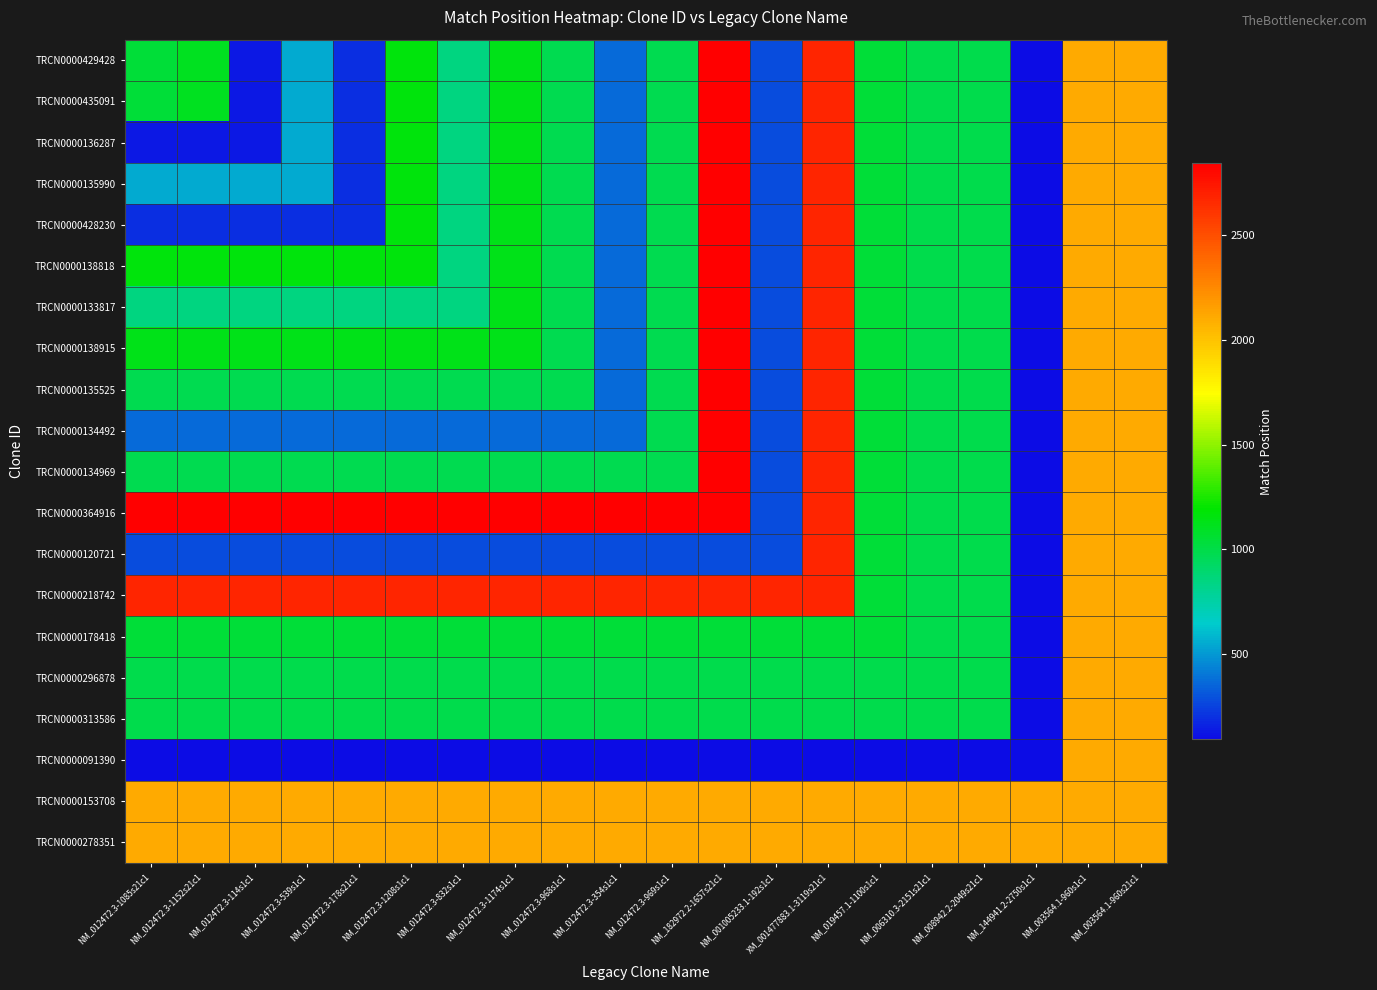

Reading right to left, transcribe all the data shown in this chart.

TRCN0000429428: NM_003564.1-960s21c1=2108	NM_003564.1-960s1c1=2108	NM_144941.2-2750s1c1=92	NM_008942.2-2049s21c1=987	NM_006310.3-2151s21c1=987	NM_019457.1-1100s1c1=1039	XM_001477883.1-3119s21c1=2675	NM_001005233.1-192s1c1=277	NM_182972.2-1657s21c1=2843	NM_012472.3-969s1c1=983	NM_012472.3-354s1c1=368	NM_012472.3-968s1c1=982	NM_012472.3-1174s1c1=1128	NM_012472.3-832s1c1=846	NM_012472.3-1208s1c1=1162	NM_012472.3-178s21c1=192	NM_012472.3-539s1c1=553	NM_012472.3-114s1c1=128	NM_012472.3-1152s21c1=1106	NM_012472.3-1085s21c1=1039
TRCN0000435091: NM_003564.1-960s21c1=2108	NM_003564.1-960s1c1=2108	NM_144941.2-2750s1c1=92	NM_008942.2-2049s21c1=987	NM_006310.3-2151s21c1=987	NM_019457.1-1100s1c1=1039	XM_001477883.1-3119s21c1=2675	NM_001005233.1-192s1c1=277	NM_182972.2-1657s21c1=2843	NM_012472.3-969s1c1=983	NM_012472.3-354s1c1=368	NM_012472.3-968s1c1=982	NM_012472.3-1174s1c1=1128	NM_012472.3-832s1c1=846	NM_012472.3-1208s1c1=1162	NM_012472.3-178s21c1=192	NM_012472.3-539s1c1=553	NM_012472.3-114s1c1=128	NM_012472.3-1152s21c1=1106	NM_012472.3-1085s21c1=1039
TRCN0000136287: NM_003564.1-960s21c1=2108	NM_003564.1-960s1c1=2108	NM_144941.2-2750s1c1=92	NM_008942.2-2049s21c1=987	NM_006310.3-2151s21c1=987	NM_019457.1-1100s1c1=1039	XM_001477883.1-3119s21c1=2675	NM_001005233.1-192s1c1=277	NM_182972.2-1657s21c1=2843	NM_012472.3-969s1c1=983	NM_012472.3-354s1c1=368	NM_012472.3-968s1c1=982	NM_012472.3-1174s1c1=1128	NM_012472.3-832s1c1=846	NM_012472.3-1208s1c1=1162	NM_012472.3-178s21c1=192	NM_012472.3-539s1c1=553	NM_012472.3-114s1c1=128	NM_012472.3-1152s21c1=128	NM_012472.3-1085s21c1=128
TRCN0000135990: NM_003564.1-960s21c1=2108	NM_003564.1-960s1c1=2108	NM_144941.2-2750s1c1=92	NM_008942.2-2049s21c1=987	NM_006310.3-2151s21c1=987	NM_019457.1-1100s1c1=1039	XM_001477883.1-3119s21c1=2675	NM_001005233.1-192s1c1=277	NM_182972.2-1657s21c1=2843	NM_012472.3-969s1c1=983	NM_012472.3-354s1c1=368	NM_012472.3-968s1c1=982	NM_012472.3-1174s1c1=1128	NM_012472.3-832s1c1=846	NM_012472.3-1208s1c1=1162	NM_012472.3-178s21c1=192	NM_012472.3-539s1c1=553	NM_012472.3-114s1c1=553	NM_012472.3-1152s21c1=553	NM_012472.3-1085s21c1=553
TRCN0000428230: NM_003564.1-960s21c1=2108	NM_003564.1-960s1c1=2108	NM_144941.2-2750s1c1=92	NM_008942.2-2049s21c1=987	NM_006310.3-2151s21c1=987	NM_019457.1-1100s1c1=1039	XM_001477883.1-3119s21c1=2675	NM_001005233.1-192s1c1=277	NM_182972.2-1657s21c1=2843	NM_012472.3-969s1c1=983	NM_012472.3-354s1c1=368	NM_012472.3-968s1c1=982	NM_012472.3-1174s1c1=1128	NM_012472.3-832s1c1=846	NM_012472.3-1208s1c1=1162	NM_012472.3-178s21c1=192	NM_012472.3-539s1c1=192	NM_012472.3-114s1c1=192	NM_012472.3-1152s21c1=192	NM_012472.3-1085s21c1=192
TRCN0000138818: NM_003564.1-960s21c1=2108	NM_003564.1-960s1c1=2108	NM_144941.2-2750s1c1=92	NM_008942.2-2049s21c1=987	NM_006310.3-2151s21c1=987	NM_019457.1-1100s1c1=1039	XM_001477883.1-3119s21c1=2675	NM_001005233.1-192s1c1=277	NM_182972.2-1657s21c1=2843	NM_012472.3-969s1c1=983	NM_012472.3-354s1c1=368	NM_012472.3-968s1c1=982	NM_012472.3-1174s1c1=1128	NM_012472.3-832s1c1=846	NM_012472.3-1208s1c1=1162	NM_012472.3-178s21c1=1162	NM_012472.3-539s1c1=1162	NM_012472.3-114s1c1=1162	NM_012472.3-1152s21c1=1162	NM_012472.3-1085s21c1=1162
TRCN0000133817: NM_003564.1-960s21c1=2108	NM_003564.1-960s1c1=2108	NM_144941.2-2750s1c1=92	NM_008942.2-2049s21c1=987	NM_006310.3-2151s21c1=987	NM_019457.1-1100s1c1=1039	XM_001477883.1-3119s21c1=2675	NM_001005233.1-192s1c1=277	NM_182972.2-1657s21c1=2843	NM_012472.3-969s1c1=983	NM_012472.3-354s1c1=368	NM_012472.3-968s1c1=982	NM_012472.3-1174s1c1=1128	NM_012472.3-832s1c1=846	NM_012472.3-1208s1c1=846	NM_012472.3-178s21c1=846	NM_012472.3-539s1c1=846	NM_012472.3-114s1c1=846	NM_012472.3-1152s21c1=846	NM_012472.3-1085s21c1=846
TRCN0000138915: NM_003564.1-960s21c1=2108	NM_003564.1-960s1c1=2108	NM_144941.2-2750s1c1=92	NM_008942.2-2049s21c1=987	NM_006310.3-2151s21c1=987	NM_019457.1-1100s1c1=1039	XM_001477883.1-3119s21c1=2675	NM_001005233.1-192s1c1=277	NM_182972.2-1657s21c1=2843	NM_012472.3-969s1c1=983	NM_012472.3-354s1c1=368	NM_012472.3-968s1c1=982	NM_012472.3-1174s1c1=1128	NM_012472.3-832s1c1=1128	NM_012472.3-1208s1c1=1128	NM_012472.3-178s21c1=1128	NM_012472.3-539s1c1=1128	NM_012472.3-114s1c1=1128	NM_012472.3-1152s21c1=1128	NM_012472.3-1085s21c1=1128
TRCN0000135525: NM_003564.1-960s21c1=2108	NM_003564.1-960s1c1=2108	NM_144941.2-2750s1c1=92	NM_008942.2-2049s21c1=987	NM_006310.3-2151s21c1=987	NM_019457.1-1100s1c1=1039	XM_001477883.1-3119s21c1=2675	NM_001005233.1-192s1c1=277	NM_182972.2-1657s21c1=2843	NM_012472.3-969s1c1=983	NM_012472.3-354s1c1=368	NM_012472.3-968s1c1=982	NM_012472.3-1174s1c1=982	NM_012472.3-832s1c1=982	NM_012472.3-1208s1c1=982	NM_012472.3-178s21c1=982	NM_012472.3-539s1c1=982	NM_012472.3-114s1c1=982	NM_012472.3-1152s21c1=982	NM_012472.3-1085s21c1=982
TRCN0000134492: NM_003564.1-960s21c1=2108	NM_003564.1-960s1c1=2108	NM_144941.2-2750s1c1=92	NM_008942.2-2049s21c1=987	NM_006310.3-2151s21c1=987	NM_019457.1-1100s1c1=1039	XM_001477883.1-3119s21c1=2675	NM_001005233.1-192s1c1=277	NM_182972.2-1657s21c1=2843	NM_012472.3-969s1c1=983	NM_012472.3-354s1c1=368	NM_012472.3-968s1c1=368	NM_012472.3-1174s1c1=368	NM_012472.3-832s1c1=368	NM_012472.3-1208s1c1=368	NM_012472.3-178s21c1=368	NM_012472.3-539s1c1=368	NM_012472.3-114s1c1=368	NM_012472.3-1152s21c1=368	NM_012472.3-1085s21c1=368
TRCN0000134969: NM_003564.1-960s21c1=2108	NM_003564.1-960s1c1=2108	NM_144941.2-2750s1c1=92	NM_008942.2-2049s21c1=987	NM_006310.3-2151s21c1=987	NM_019457.1-1100s1c1=1039	XM_001477883.1-3119s21c1=2675	NM_001005233.1-192s1c1=277	NM_182972.2-1657s21c1=2843	NM_012472.3-969s1c1=983	NM_012472.3-354s1c1=983	NM_012472.3-968s1c1=983	NM_012472.3-1174s1c1=983	NM_012472.3-832s1c1=983	NM_012472.3-1208s1c1=983	NM_012472.3-178s21c1=983	NM_012472.3-539s1c1=983	NM_012472.3-114s1c1=983	NM_012472.3-1152s21c1=983	NM_012472.3-1085s21c1=983
TRCN0000364916: NM_003564.1-960s21c1=2108	NM_003564.1-960s1c1=2108	NM_144941.2-2750s1c1=92	NM_008942.2-2049s21c1=987	NM_006310.3-2151s21c1=987	NM_019457.1-1100s1c1=1039	XM_001477883.1-3119s21c1=2675	NM_001005233.1-192s1c1=277	NM_182972.2-1657s21c1=2843	NM_012472.3-969s1c1=2843	NM_012472.3-354s1c1=2843	NM_012472.3-968s1c1=2843	NM_012472.3-1174s1c1=2843	NM_012472.3-832s1c1=2843	NM_012472.3-1208s1c1=2843	NM_012472.3-178s21c1=2843	NM_012472.3-539s1c1=2843	NM_012472.3-114s1c1=2843	NM_012472.3-1152s21c1=2843	NM_012472.3-1085s21c1=2843
TRCN0000120721: NM_003564.1-960s21c1=2108	NM_003564.1-960s1c1=2108	NM_144941.2-2750s1c1=92	NM_008942.2-2049s21c1=987	NM_006310.3-2151s21c1=987	NM_019457.1-1100s1c1=1039	XM_001477883.1-3119s21c1=2675	NM_001005233.1-192s1c1=277	NM_182972.2-1657s21c1=277	NM_012472.3-969s1c1=277	NM_012472.3-354s1c1=277	NM_012472.3-968s1c1=277	NM_012472.3-1174s1c1=277	NM_012472.3-832s1c1=277	NM_012472.3-1208s1c1=277	NM_012472.3-178s21c1=277	NM_012472.3-539s1c1=277	NM_012472.3-114s1c1=277	NM_012472.3-1152s21c1=277	NM_012472.3-1085s21c1=277
TRCN0000218742: NM_003564.1-960s21c1=2108	NM_003564.1-960s1c1=2108	NM_144941.2-2750s1c1=92	NM_008942.2-2049s21c1=987	NM_006310.3-2151s21c1=987	NM_019457.1-1100s1c1=1039	XM_001477883.1-3119s21c1=2675	NM_001005233.1-192s1c1=2675	NM_182972.2-1657s21c1=2675	NM_012472.3-969s1c1=2675	NM_012472.3-354s1c1=2675	NM_012472.3-968s1c1=2675	NM_012472.3-1174s1c1=2675	NM_012472.3-832s1c1=2675	NM_012472.3-1208s1c1=2675	NM_012472.3-178s21c1=2675	NM_012472.3-539s1c1=2675	NM_012472.3-114s1c1=2675	NM_012472.3-1152s21c1=2675	NM_012472.3-1085s21c1=2675
TRCN0000178418: NM_003564.1-960s21c1=2108	NM_003564.1-960s1c1=2108	NM_144941.2-2750s1c1=92	NM_008942.2-2049s21c1=987	NM_006310.3-2151s21c1=987	NM_019457.1-1100s1c1=1039	XM_001477883.1-3119s21c1=1039	NM_001005233.1-192s1c1=1039	NM_182972.2-1657s21c1=1039	NM_012472.3-969s1c1=1039	NM_012472.3-354s1c1=1039	NM_012472.3-968s1c1=1039	NM_012472.3-1174s1c1=1039	NM_012472.3-832s1c1=1039	NM_012472.3-1208s1c1=1039	NM_012472.3-178s21c1=1039	NM_012472.3-539s1c1=1039	NM_012472.3-114s1c1=1039	NM_012472.3-1152s21c1=1039	NM_012472.3-1085s21c1=1039
TRCN0000296878: NM_003564.1-960s21c1=2108	NM_003564.1-960s1c1=2108	NM_144941.2-2750s1c1=92	NM_008942.2-2049s21c1=987	NM_006310.3-2151s21c1=987	NM_019457.1-1100s1c1=987	XM_001477883.1-3119s21c1=987	NM_001005233.1-192s1c1=987	NM_182972.2-1657s21c1=987	NM_012472.3-969s1c1=987	NM_012472.3-354s1c1=987	NM_012472.3-968s1c1=987	NM_012472.3-1174s1c1=987	NM_012472.3-832s1c1=987	NM_012472.3-1208s1c1=987	NM_012472.3-178s21c1=987	NM_012472.3-539s1c1=987	NM_012472.3-114s1c1=987	NM_012472.3-1152s21c1=987	NM_012472.3-1085s21c1=987
TRCN0000313586: NM_003564.1-960s21c1=2108	NM_003564.1-960s1c1=2108	NM_144941.2-2750s1c1=92	NM_008942.2-2049s21c1=987	NM_006310.3-2151s21c1=987	NM_019457.1-1100s1c1=987	XM_001477883.1-3119s21c1=987	NM_001005233.1-192s1c1=987	NM_182972.2-1657s21c1=987	NM_012472.3-969s1c1=987	NM_012472.3-354s1c1=987	NM_012472.3-968s1c1=987	NM_012472.3-1174s1c1=987	NM_012472.3-832s1c1=987	NM_012472.3-1208s1c1=987	NM_012472.3-178s21c1=987	NM_012472.3-539s1c1=987	NM_012472.3-114s1c1=987	NM_012472.3-1152s21c1=987	NM_012472.3-1085s21c1=987
TRCN0000091390: NM_003564.1-960s21c1=2108	NM_003564.1-960s1c1=2108	NM_144941.2-2750s1c1=92	NM_008942.2-2049s21c1=92	NM_006310.3-2151s21c1=92	NM_019457.1-1100s1c1=92	XM_001477883.1-3119s21c1=92	NM_001005233.1-192s1c1=92	NM_182972.2-1657s21c1=92	NM_012472.3-969s1c1=92	NM_012472.3-354s1c1=92	NM_012472.3-968s1c1=92	NM_012472.3-1174s1c1=92	NM_012472.3-832s1c1=92	NM_012472.3-1208s1c1=92	NM_012472.3-178s21c1=92	NM_012472.3-539s1c1=92	NM_012472.3-114s1c1=92	NM_012472.3-1152s21c1=92	NM_012472.3-1085s21c1=92
TRCN0000153708: NM_003564.1-960s21c1=2108	NM_003564.1-960s1c1=2108	NM_144941.2-2750s1c1=2108	NM_008942.2-2049s21c1=2108	NM_006310.3-2151s21c1=2108	NM_019457.1-1100s1c1=2108	XM_001477883.1-3119s21c1=2108	NM_001005233.1-192s1c1=2108	NM_182972.2-1657s21c1=2108	NM_012472.3-969s1c1=2108	NM_012472.3-354s1c1=2108	NM_012472.3-968s1c1=2108	NM_012472.3-1174s1c1=2108	NM_012472.3-832s1c1=2108	NM_012472.3-1208s1c1=2108	NM_012472.3-178s21c1=2108	NM_012472.3-539s1c1=2108	NM_012472.3-114s1c1=2108	NM_012472.3-1152s21c1=2108	NM_012472.3-1085s21c1=2108
TRCN0000278351: NM_003564.1-960s21c1=2108	NM_003564.1-960s1c1=2108	NM_144941.2-2750s1c1=2108	NM_008942.2-2049s21c1=2108	NM_006310.3-2151s21c1=2108	NM_019457.1-1100s1c1=2108	XM_001477883.1-3119s21c1=2108	NM_001005233.1-192s1c1=2108	NM_182972.2-1657s21c1=2108	NM_012472.3-969s1c1=2108	NM_012472.3-354s1c1=2108	NM_012472.3-968s1c1=2108	NM_012472.3-1174s1c1=2108	NM_012472.3-832s1c1=2108	NM_012472.3-1208s1c1=2108	NM_012472.3-178s21c1=2108	NM_012472.3-539s1c1=2108	NM_012472.3-114s1c1=2108	NM_012472.3-1152s21c1=2108	NM_012472.3-1085s21c1=2108